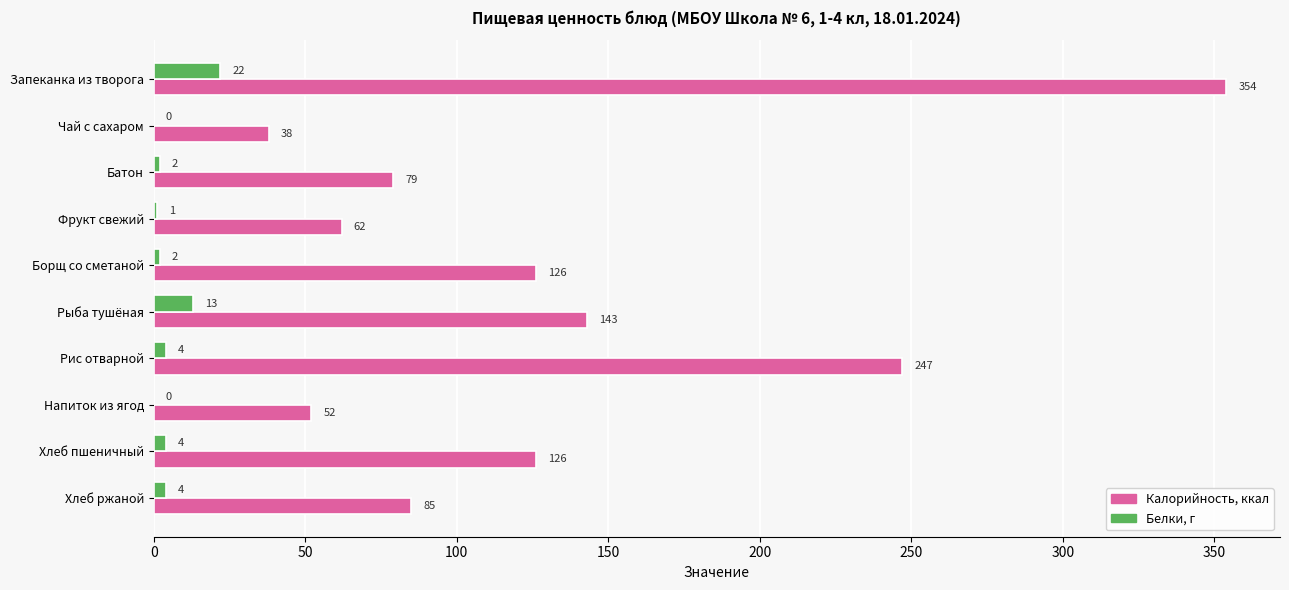

Which category has the highest value across all series?

Запеканка из творога